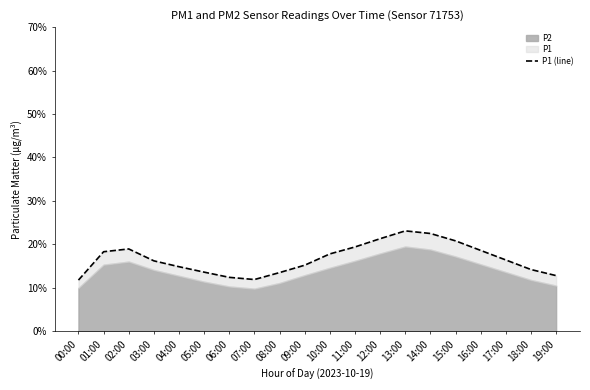

Which label corresponds to the smallest value in the chart?

00:00